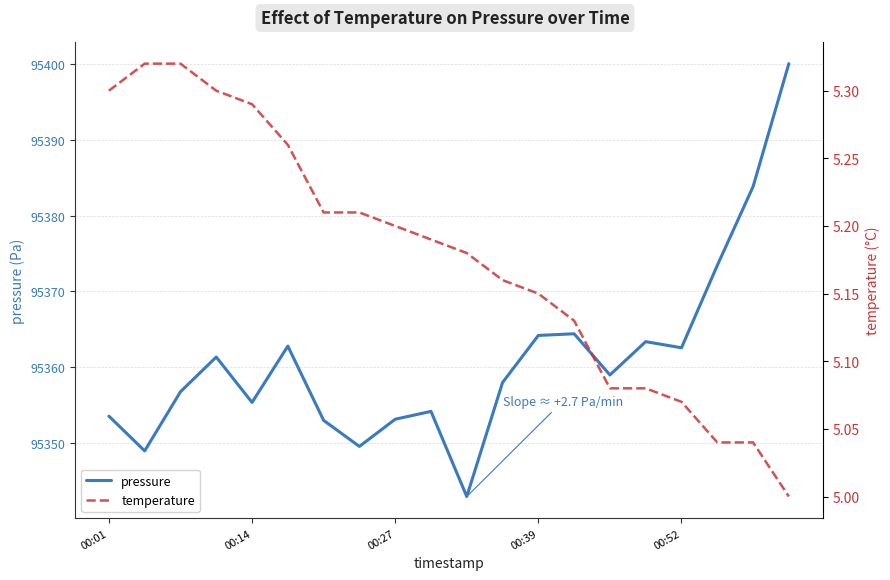

True or false: pressure has a value of 95362.5 at 00:52.

True